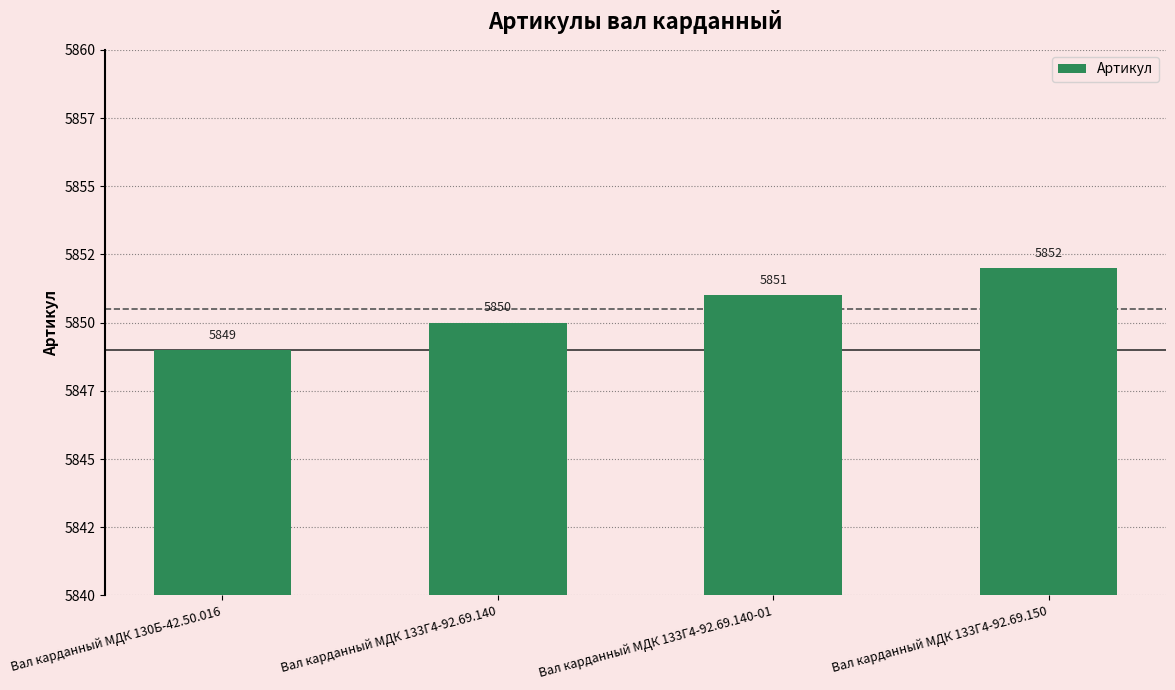

At which label is the value closest to 5850?

Вал карданный МДК 133Г4-92.69.140